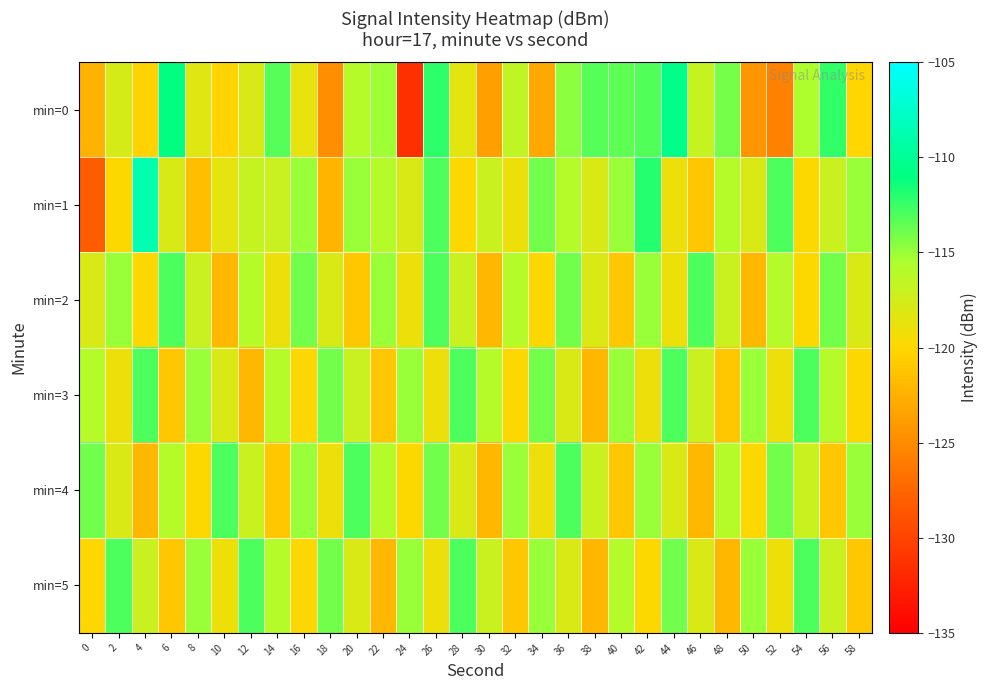

What is the total value across all series at 22?

-705.1